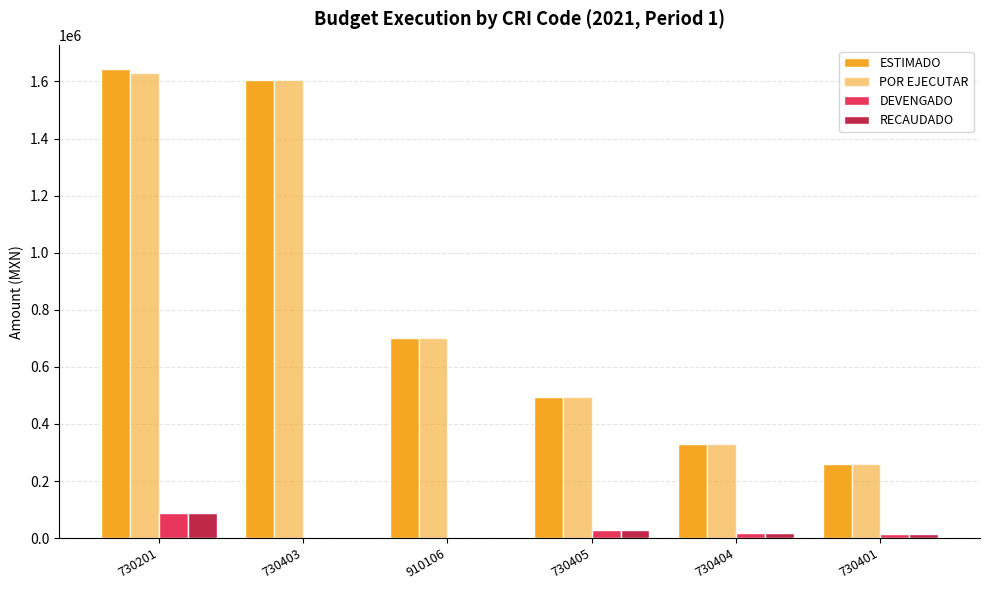

Which has a higher value, 730401 or 730404?

730404